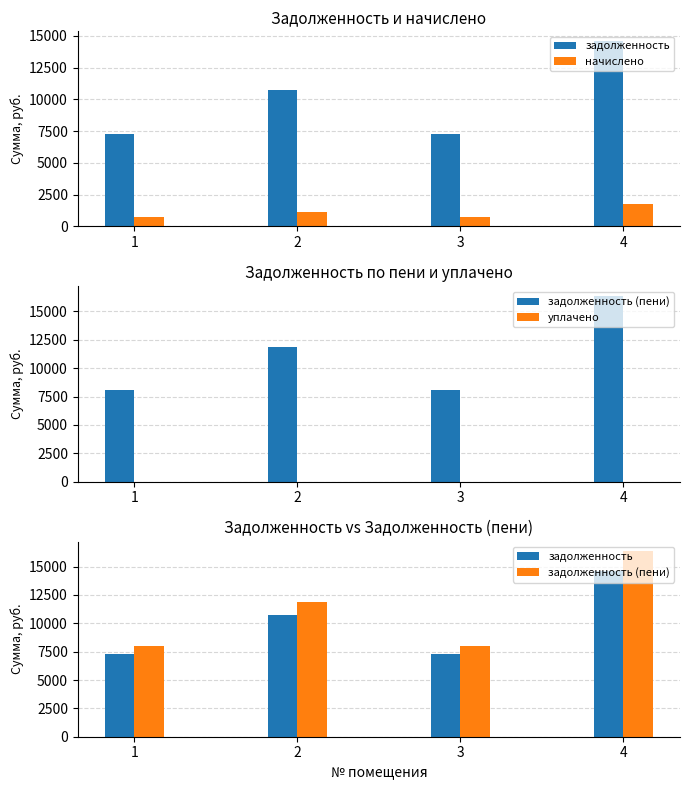

At which label does начислено first exceed 1122?

2